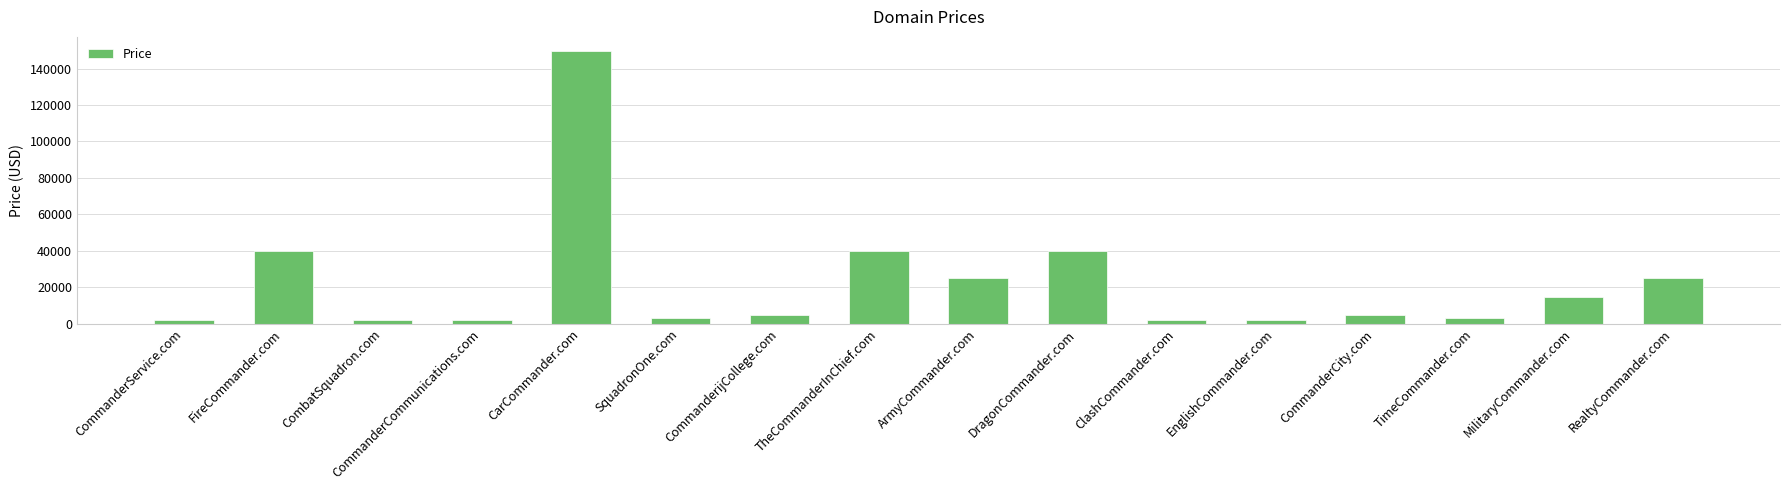

What is the sum of the values at DragonCommander.com and ArmyCommander.com?

64776